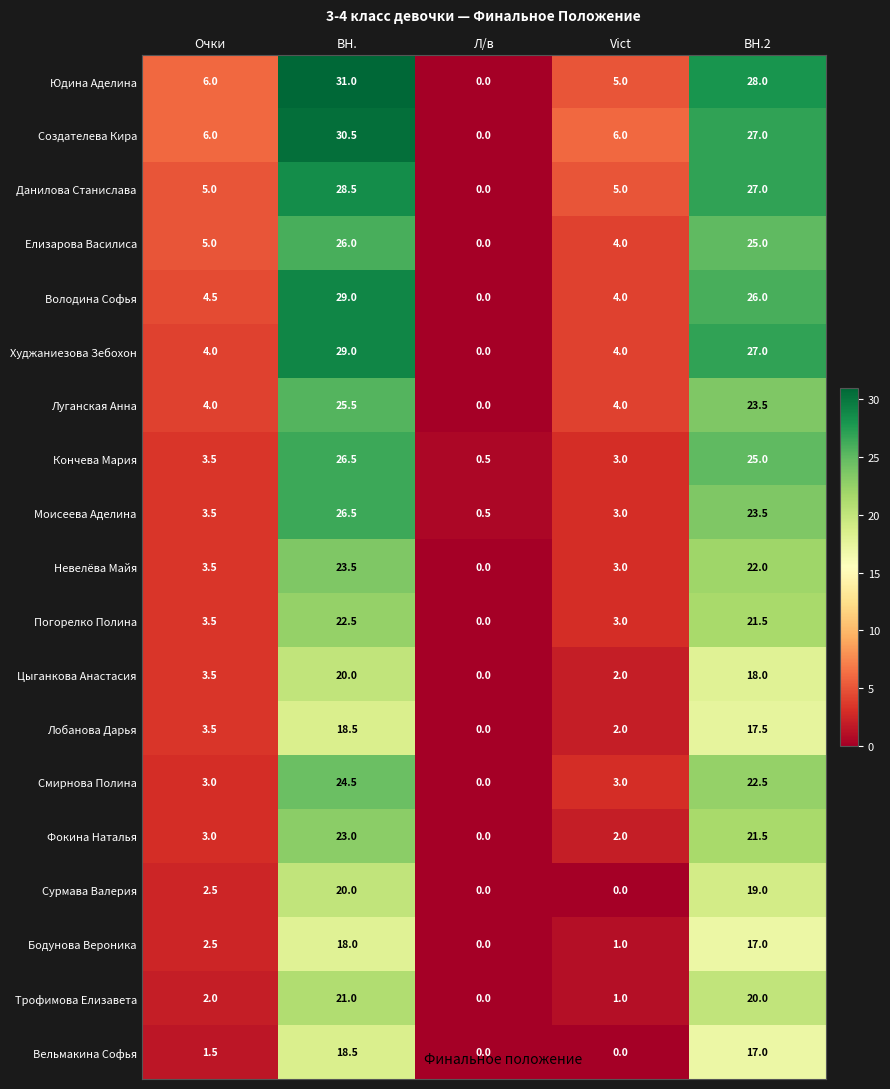

What is the sum of the Володина Софья values at Л/в and Очки?

4.5